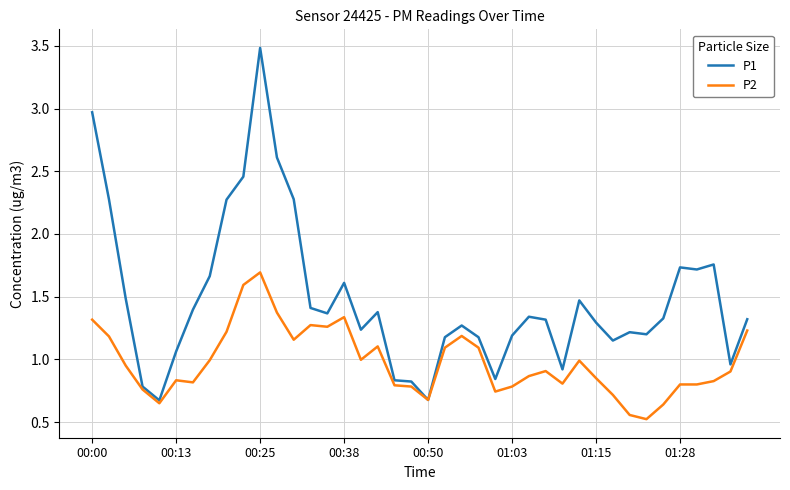

What is the minimum value shown in the chart?

0.5